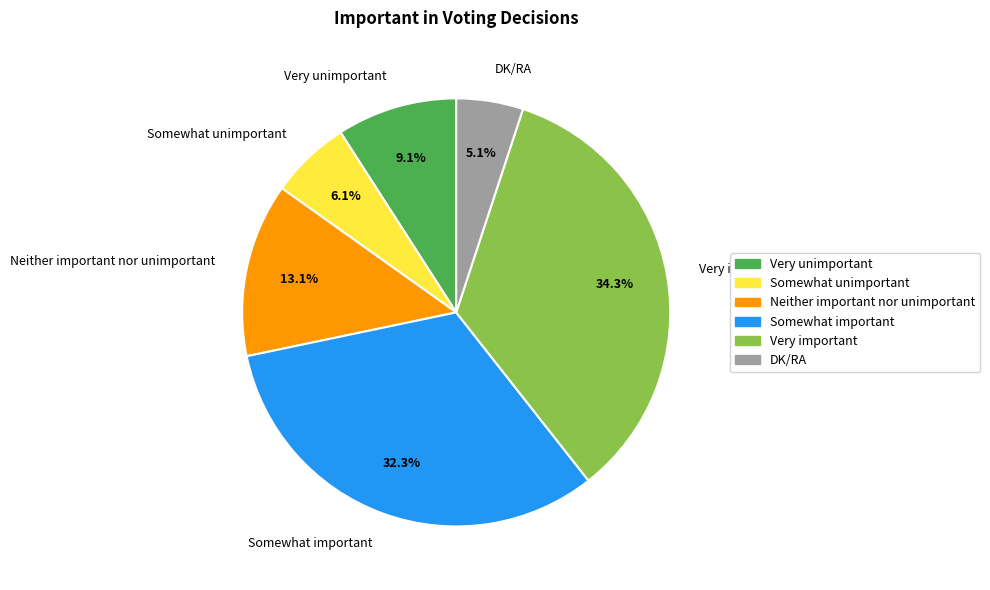

Count the number of slices in the pie.

6